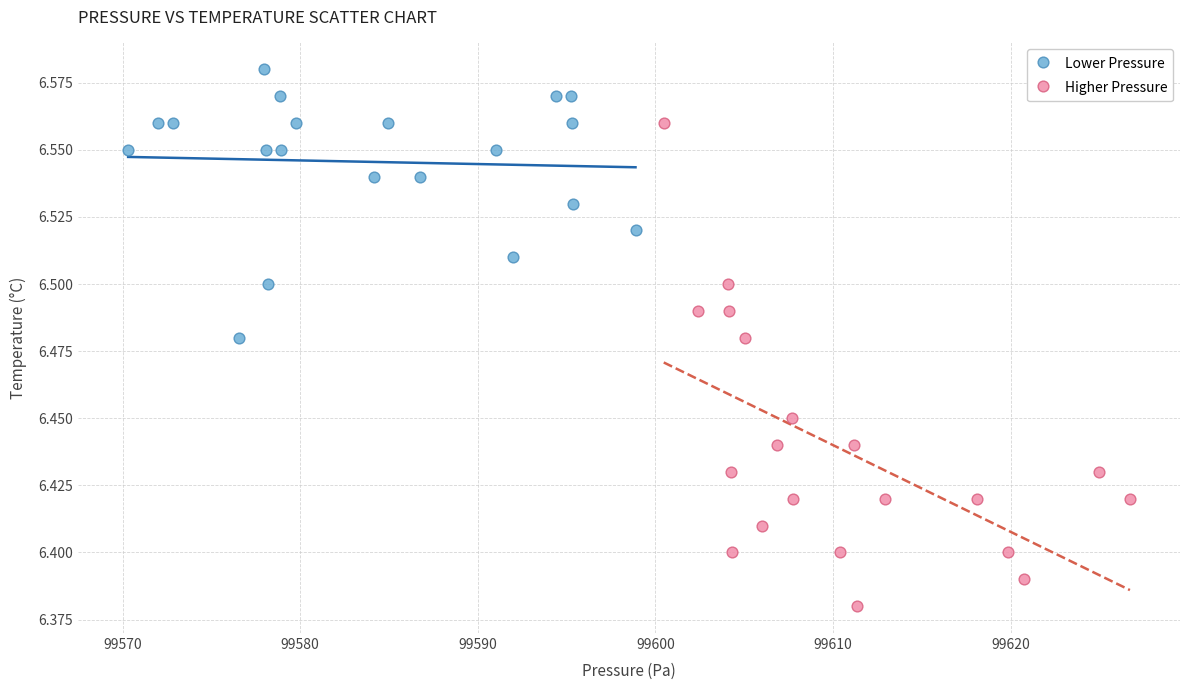

Which series contains the lowest Y value?

Higher Pressure